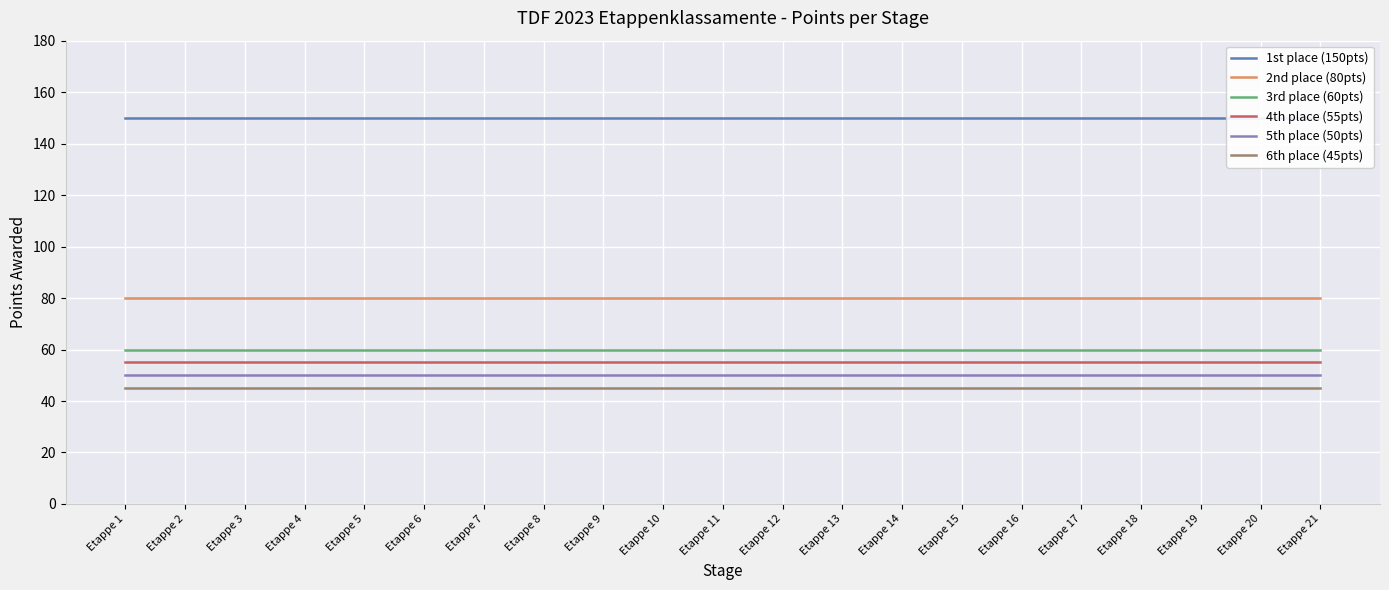

Which series changed the most between Etappe 8 and Etappe 14?

1st place (150pts)